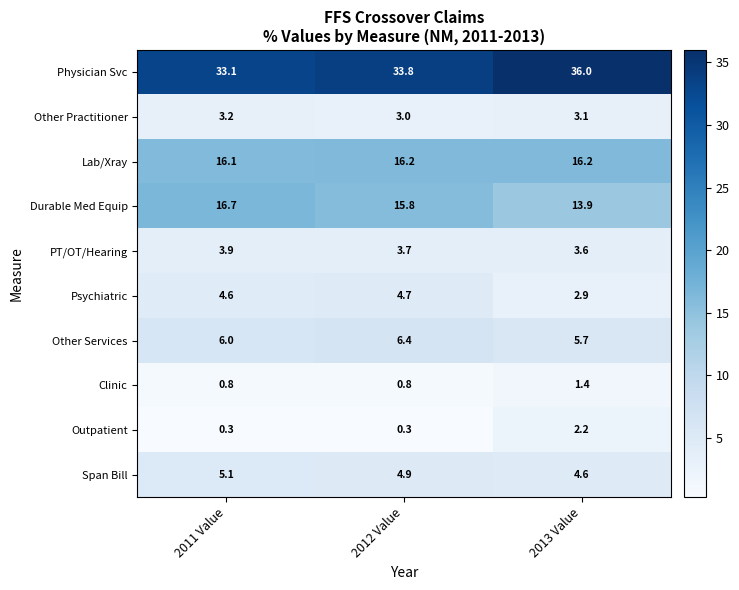

List the series in order of their peak value, highest first.

Physician Svc, Durable Med Equip, Lab/Xray, Other Services, Span Bill, Psychiatric, PT/OT/Hearing, Other Practitioner, Outpatient, Clinic